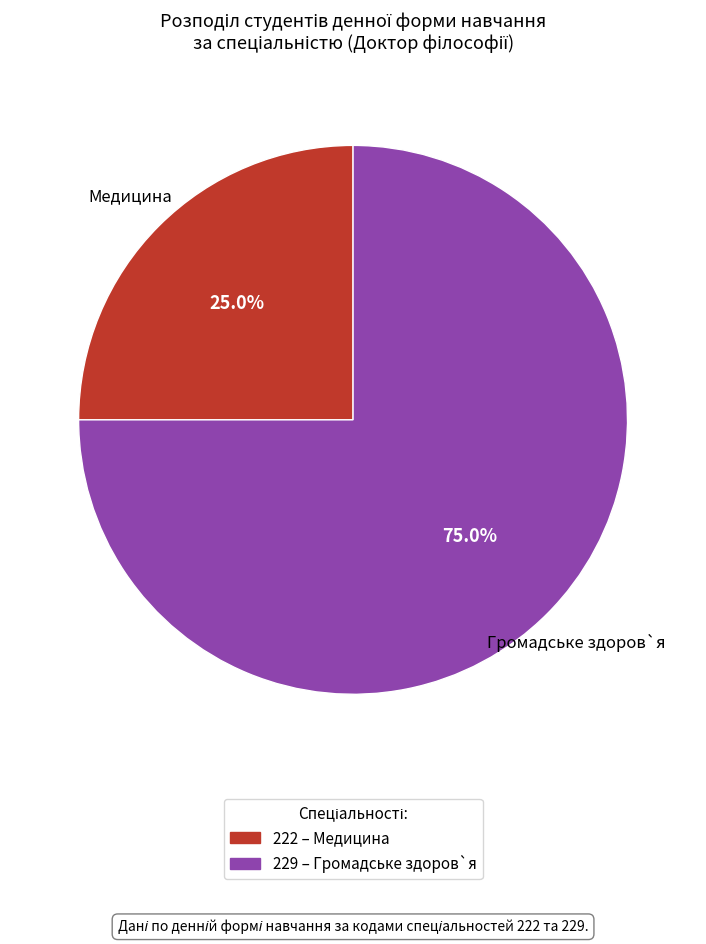

To the nearest percent, what portion does 222 represent?

25%